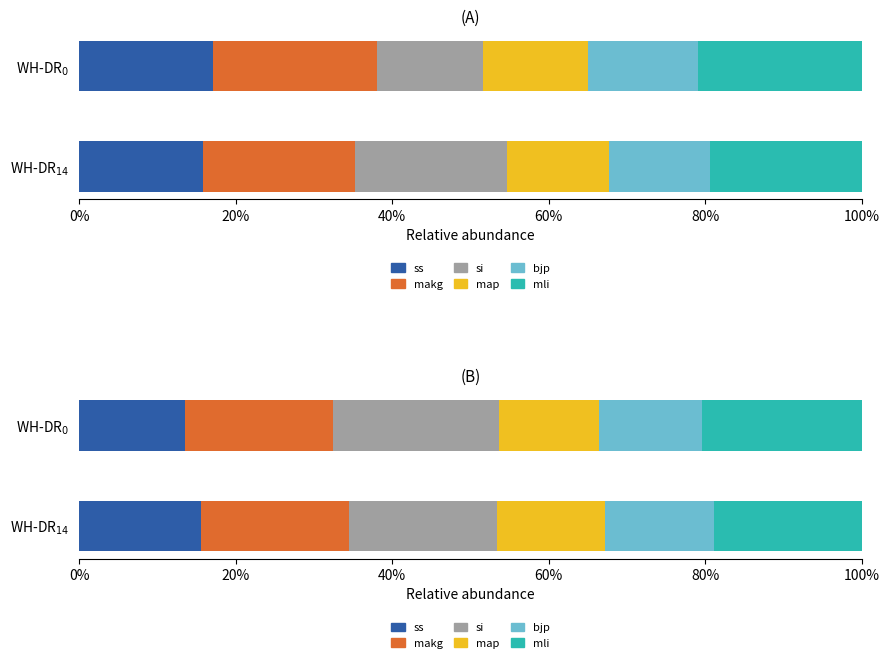

Which series has the largest range (max minus min)?

si